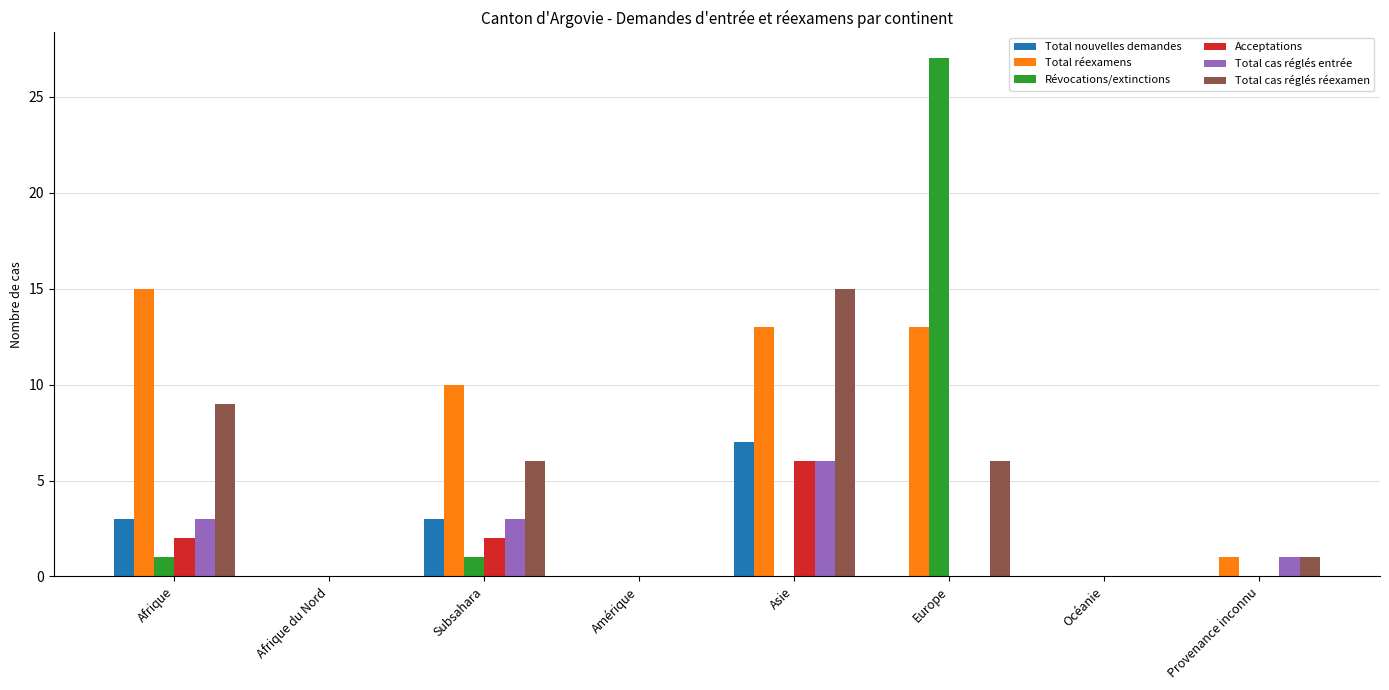

Between Asie and Europe, which series saw the biggest shift?

Révocations/extinctions